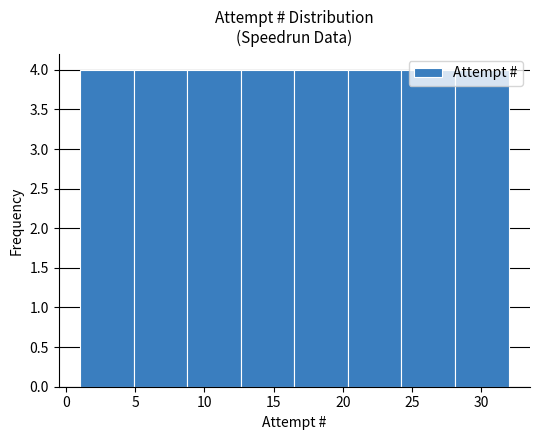

Reading left to right, transcribe this chart: for each bar, give the range it covers on the x-axis and its height. Neither the bar edges nor the heights are printed on the chart, so give them approximately, as read against the axes.

1.0 to 5.0: 4
5.0 to 9.0: 4
9.0 to 12.5: 4
12.5 to 16.5: 4
16.5 to 20.5: 4
20.5 to 24.5: 4
24.5 to 28.0: 4
28.0 to 32.0: 4